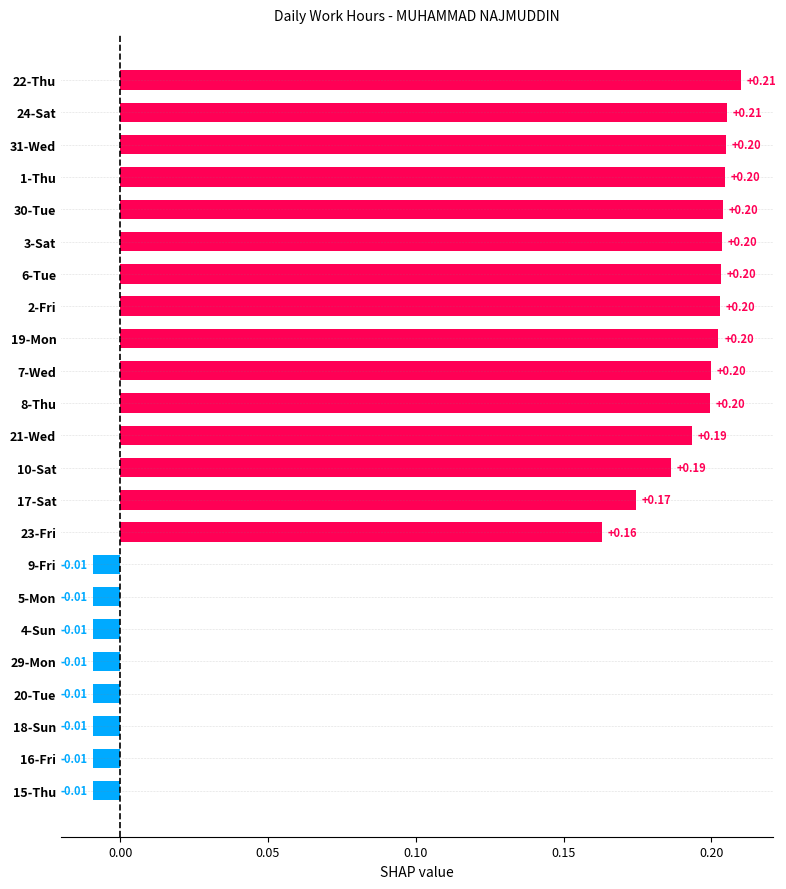

How many negative values are there?

8